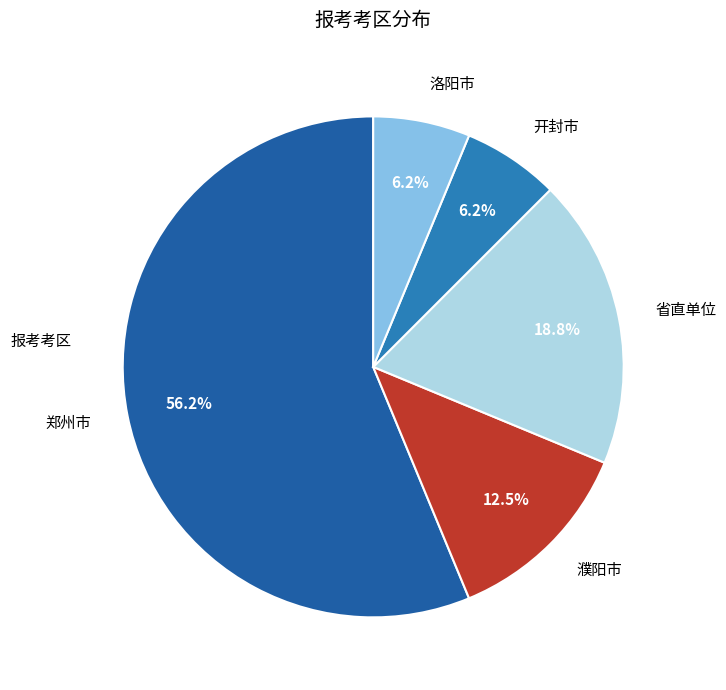

Between 濮阳市 and 洛阳市, which is larger?

濮阳市